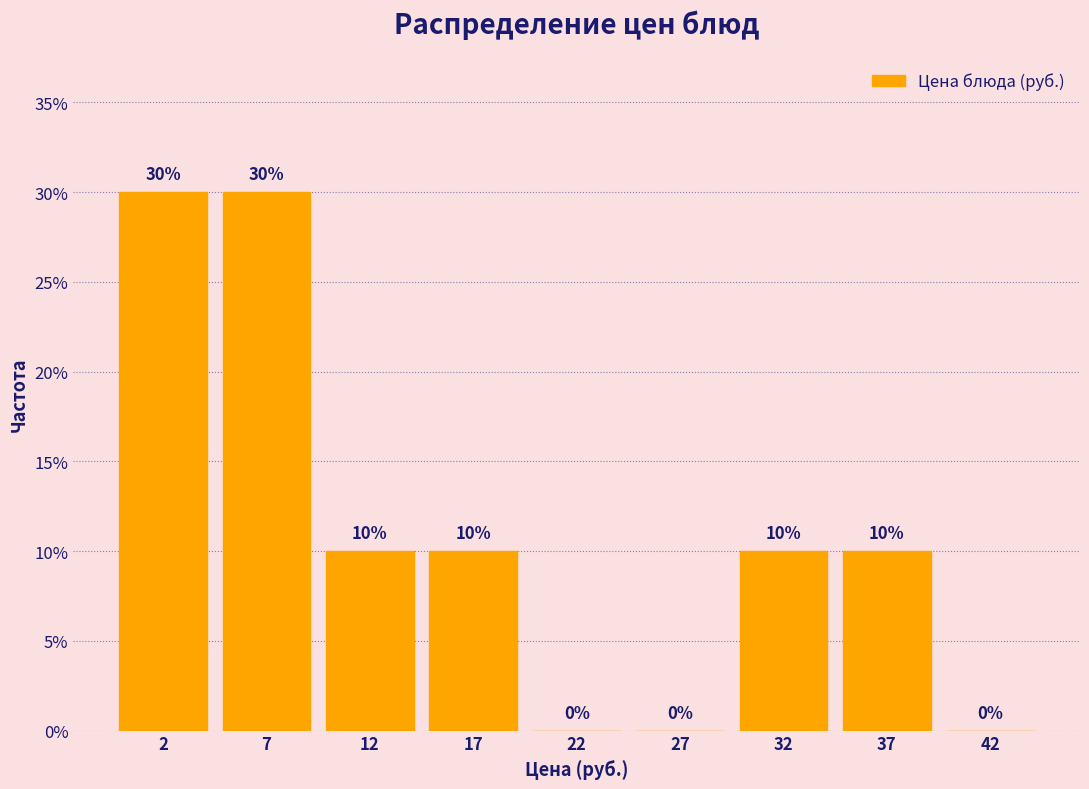

Reading left to right, extract all data points from this chart.

2=30	7=30	12=10	17=10	22=0	27=0	32=10	37=10	42=0